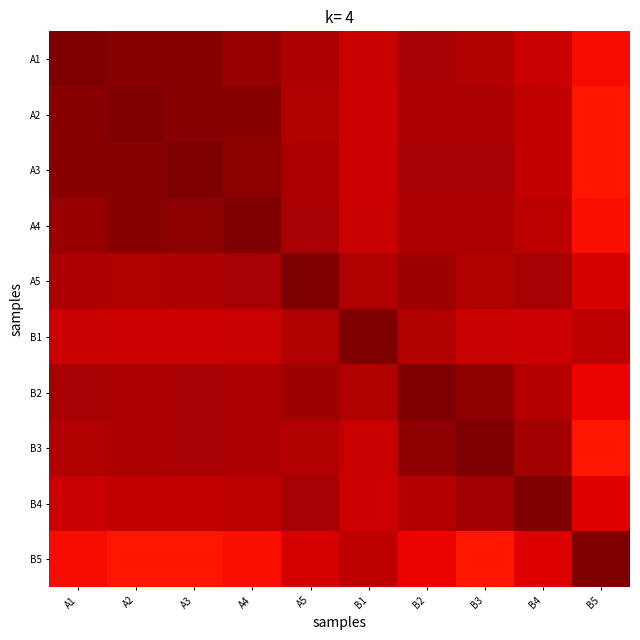

How many series are shown in this chart?

10